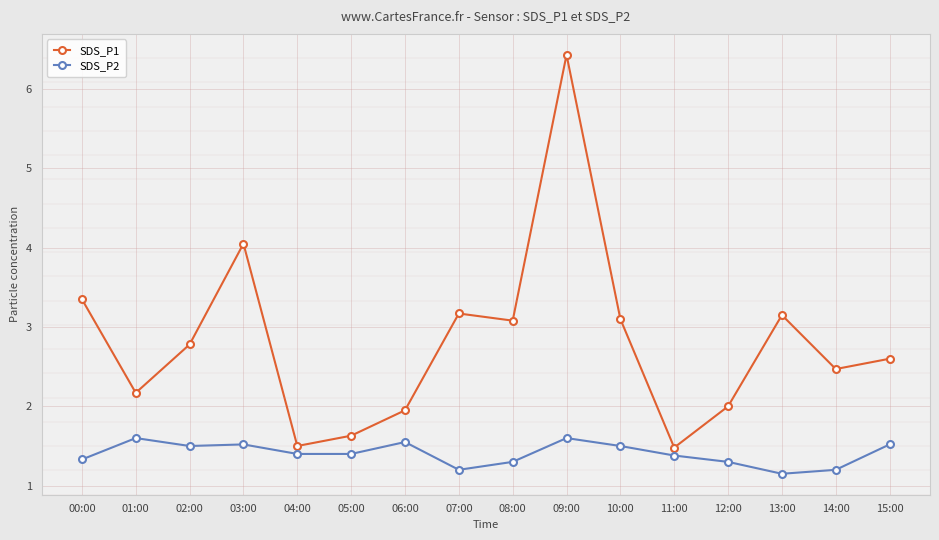

At which category is the sum across all series the highest?

09:00